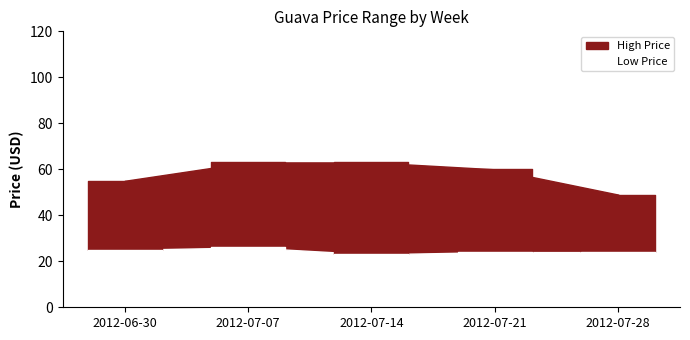

The High Price series shows 91 at 2012-07-07. True or false?

False